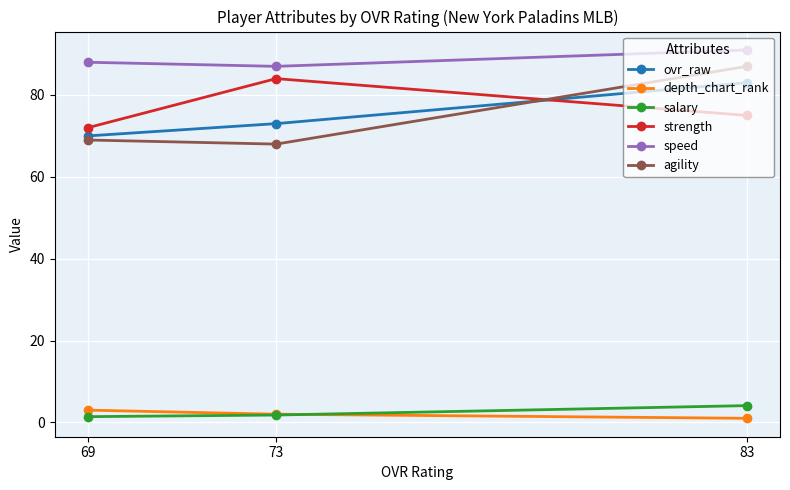

Reading left to right, what are all the values shown in this chart?

ovr_raw: 69=70.0	73=73.0	83=83.0
depth_chart_rank: 69=3.0	73=2.0	83=1.0
salary: 69=1.4	73=1.8	83=4.1
strength: 69=72.0	73=84.0	83=75.0
speed: 69=88.0	73=87.0	83=91.0
agility: 69=69.0	73=68.0	83=87.0